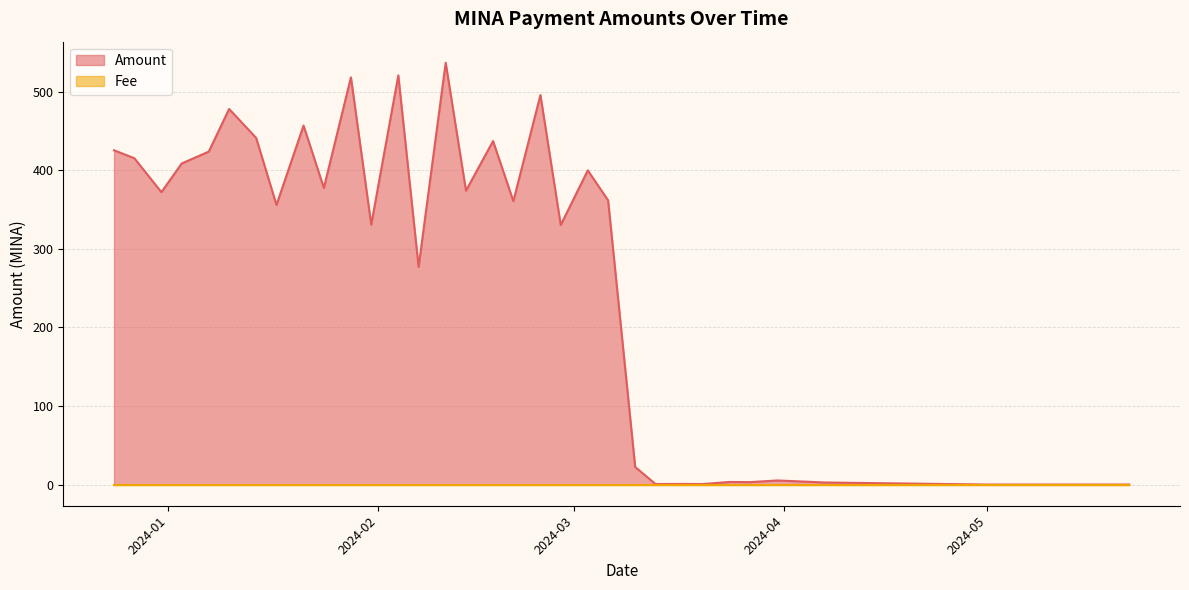

Which has a higher value, 2024-01-10 or 2023-12-31?

2024-01-10